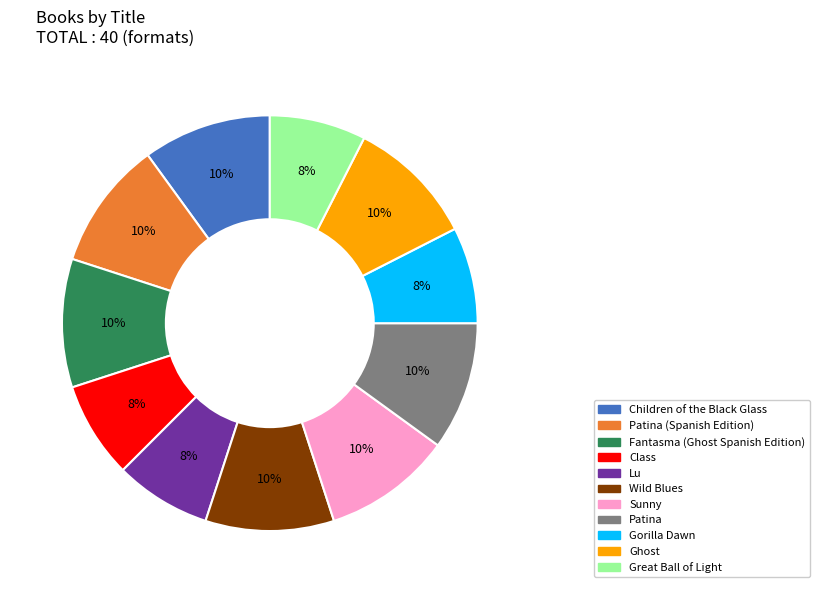

Approximately how many times larger is the value at Patina compared to Wild Blues?

1.0